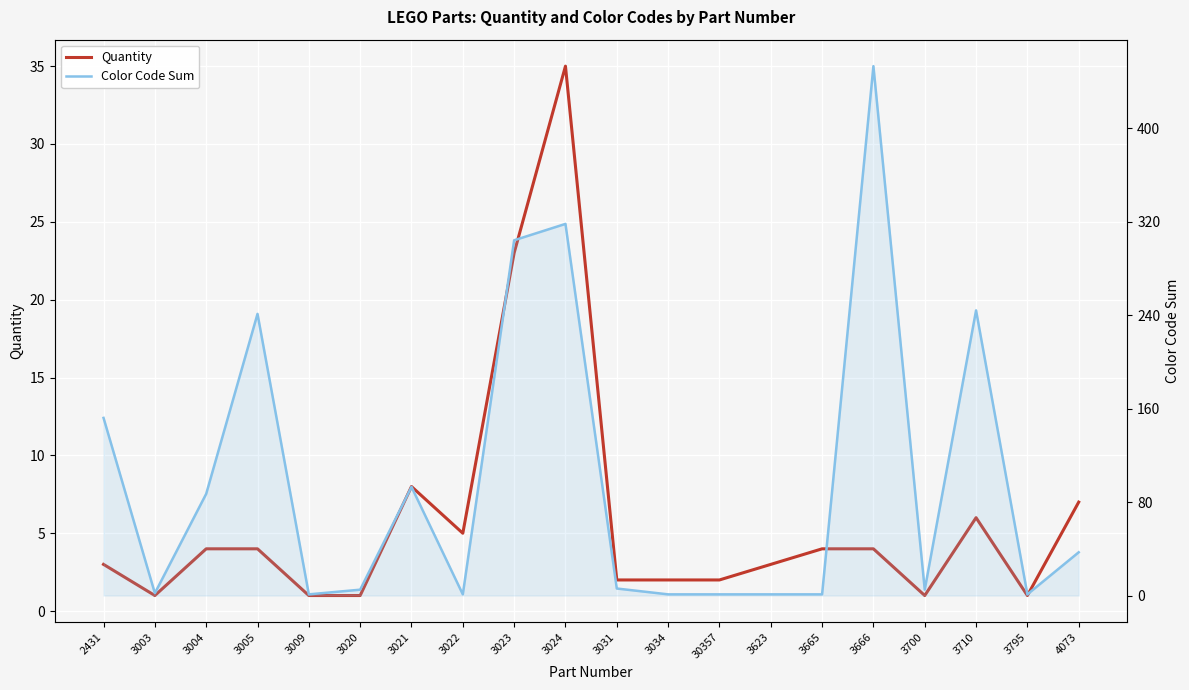

Does the chart display data point markers on the line(s)?

No